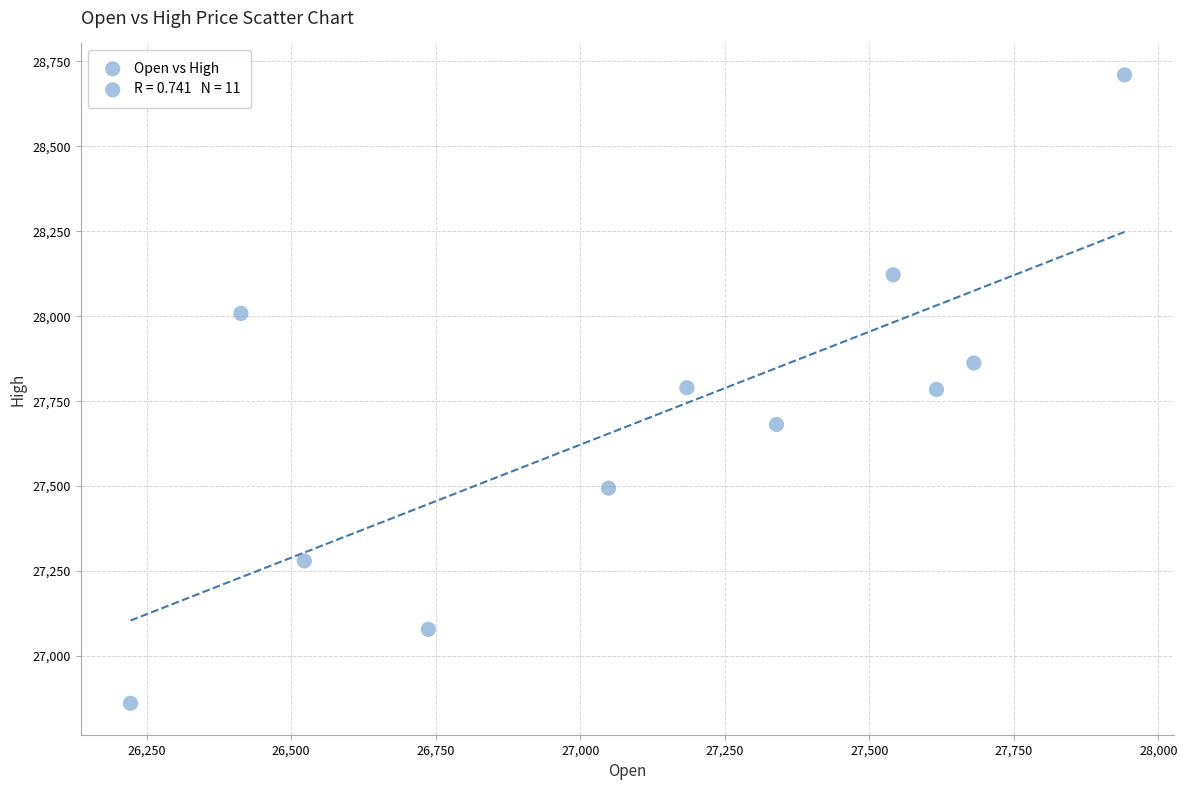

What is the range of Y values (max minus min)?

1850.1